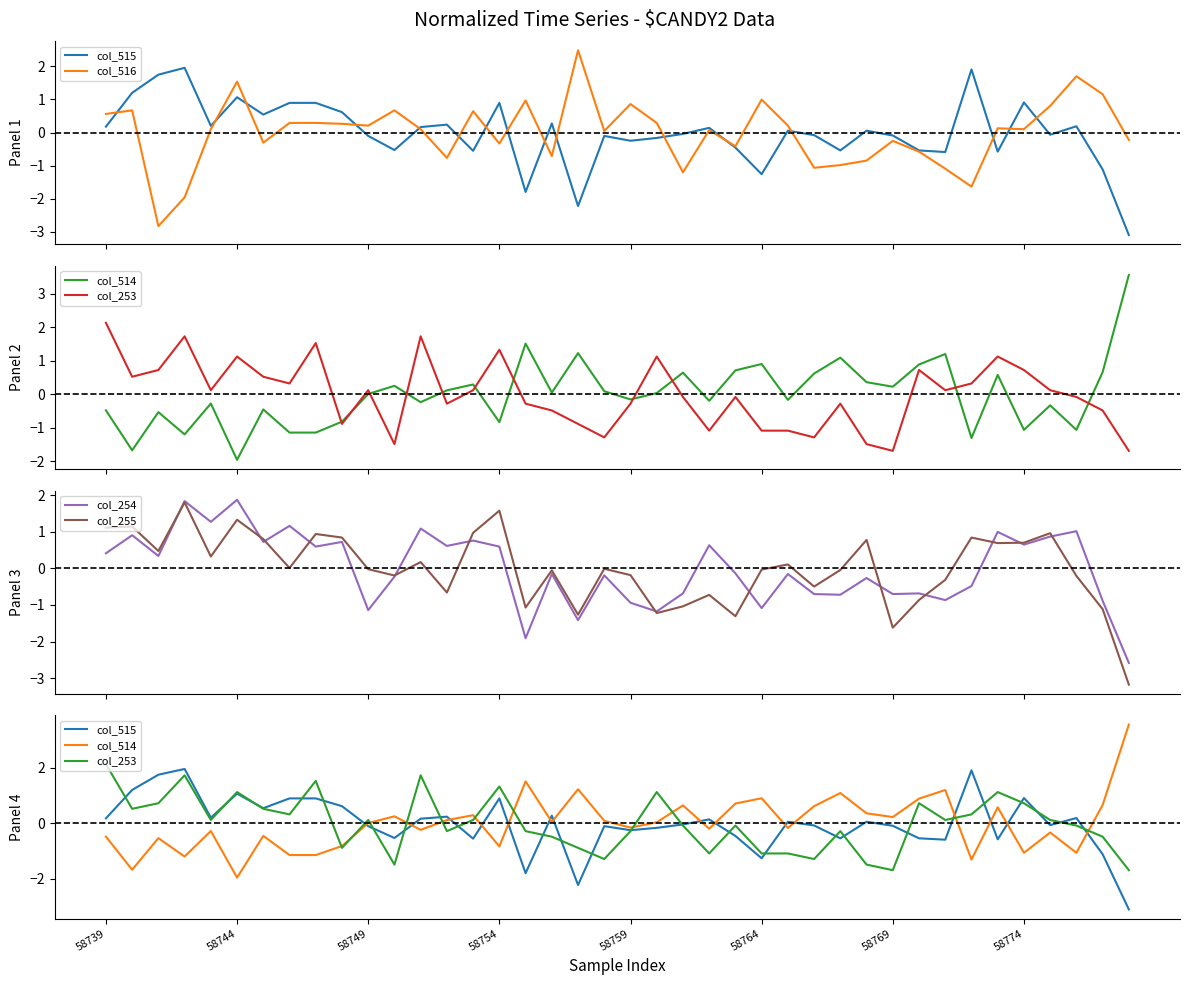

How many values in the col_514 series exceed 0?

21